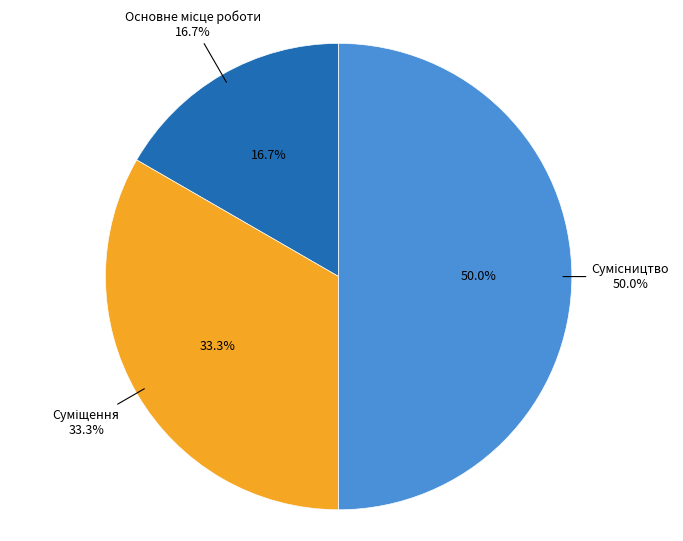

Rank the categories by value from highest to lowest.

Сумісництво, Суміщення, Основне місце роботи